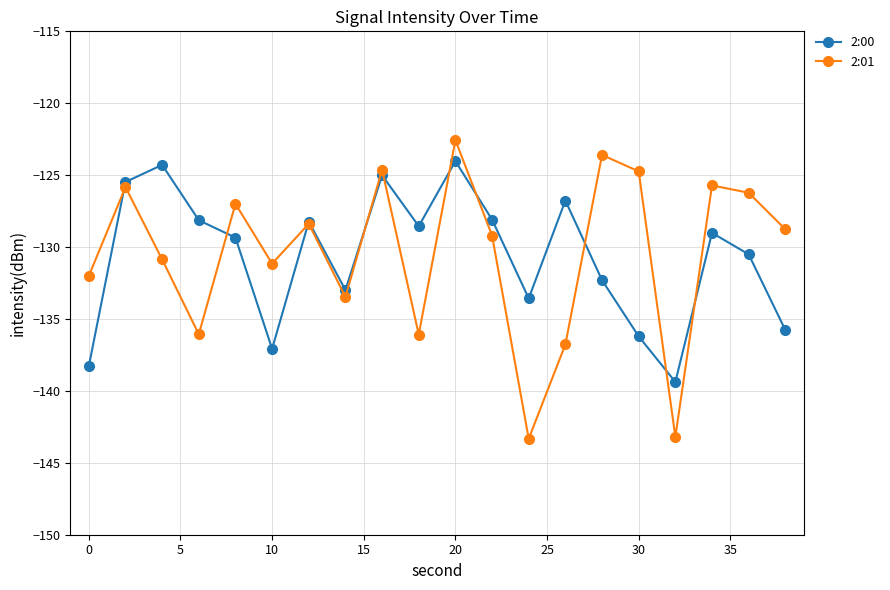

What is the greatest value displayed?

-122.6